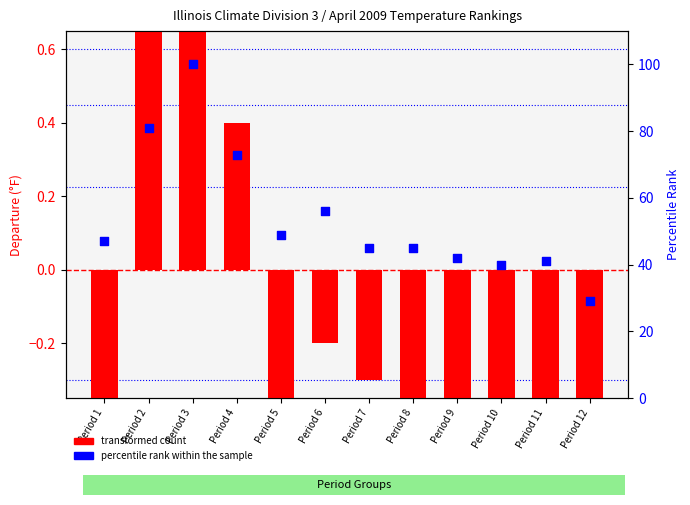

Which series contains the lowest Y value?

transformed count